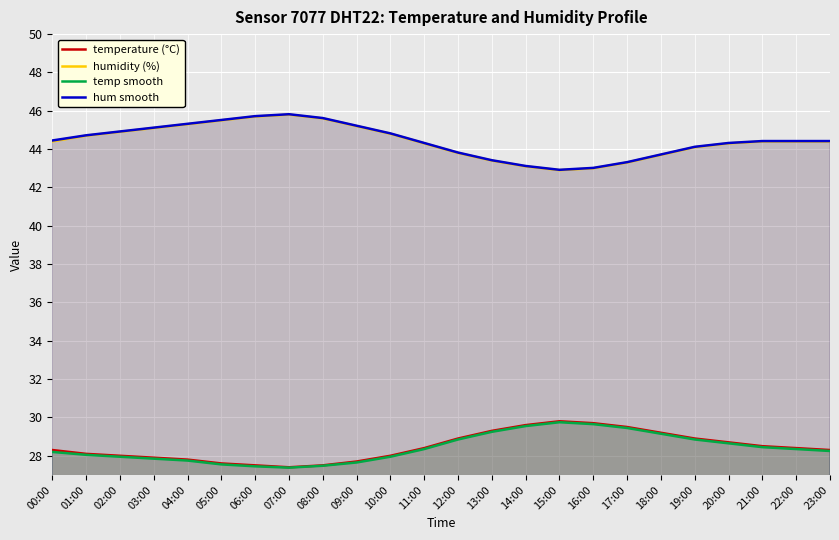

What is the smallest value displayed?

27.4